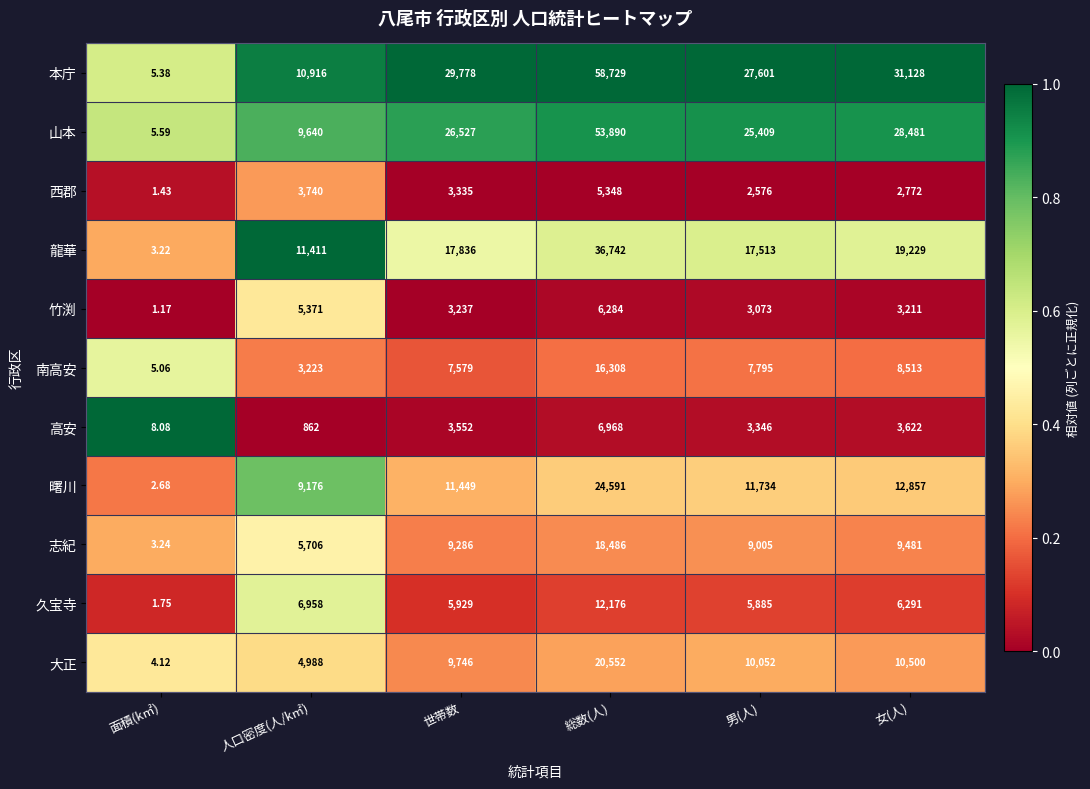

At which label does 志紀 reach its minimum?

面積(k㎡)